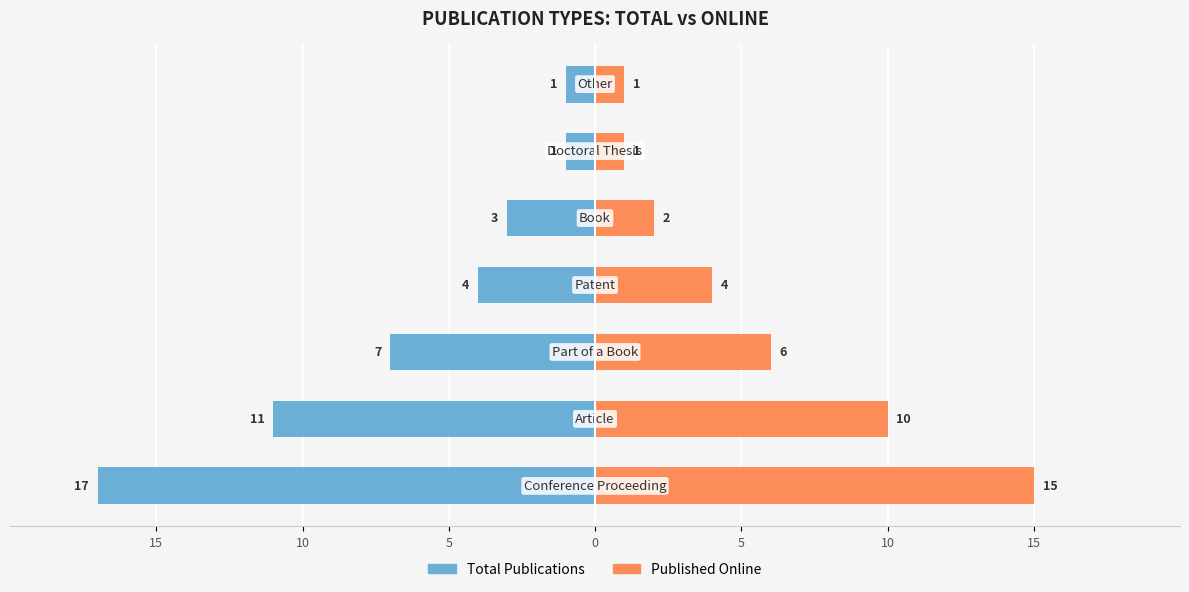

Reading right to left, extract all data points from this chart.

Total Publications: -1	-1	-3	-4	-7	-11	-17
Published Online: 1	1	2	4	6	10	15